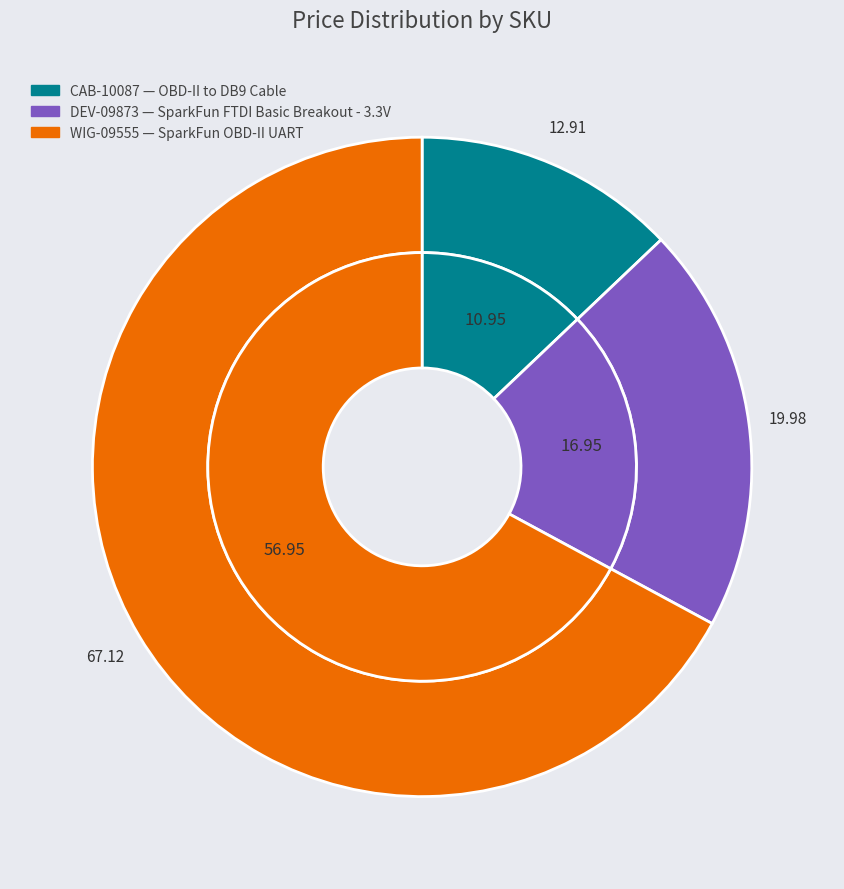

To the nearest percent, what is the average slice percentage?

33%